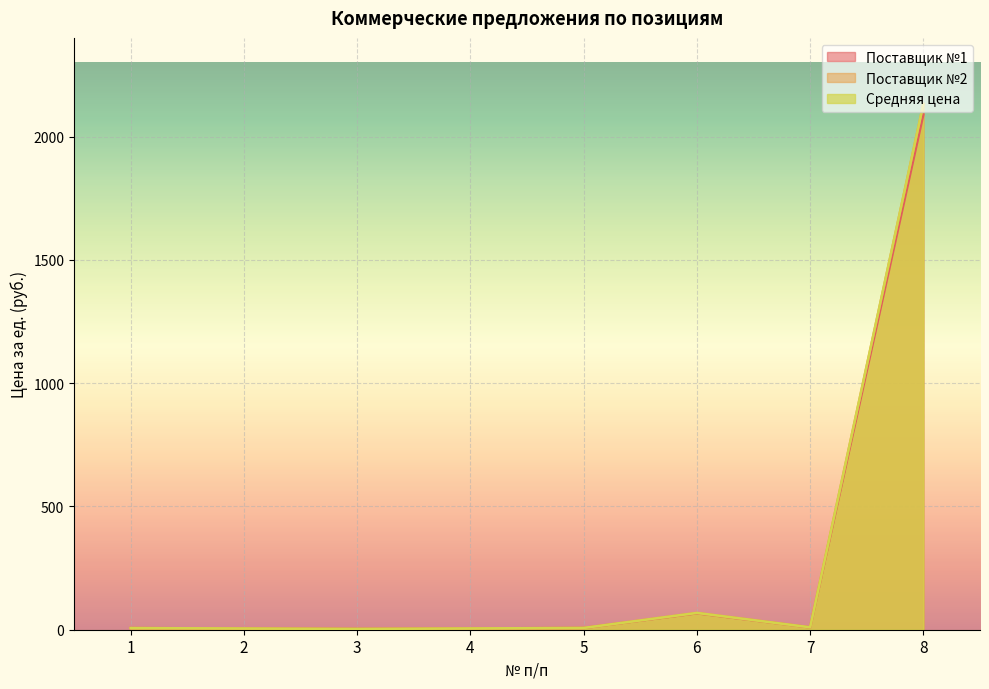

Which series changed the most between 2 and 8?

Средняя цена